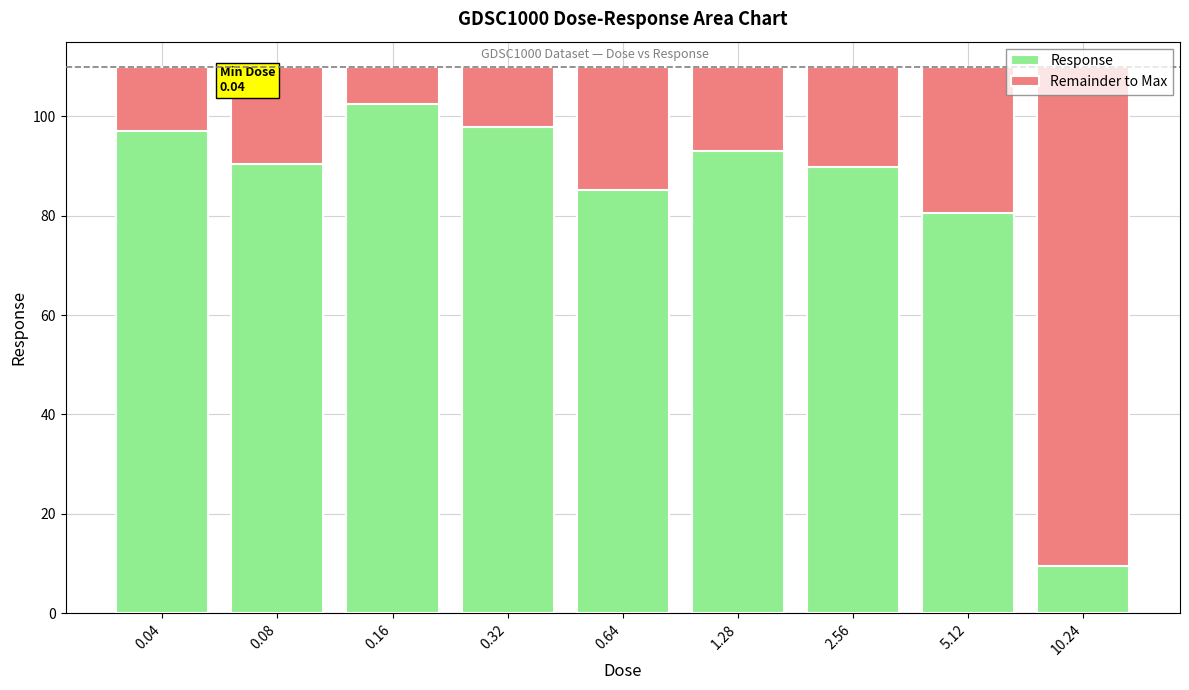

What is the average value of the Response series?

82.8